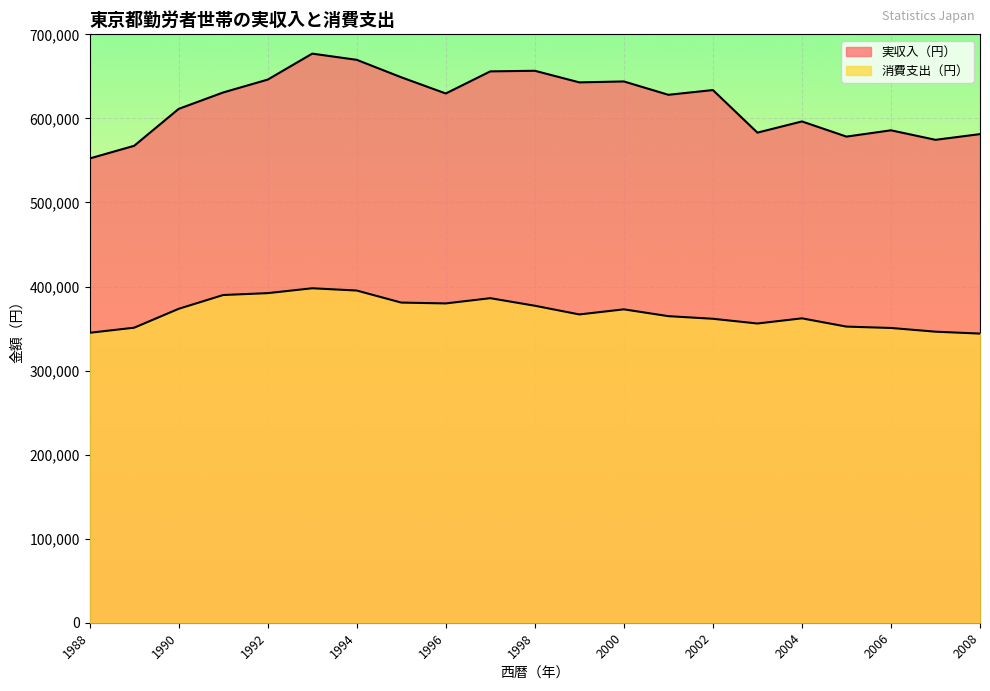

How many data points in 実収入（円） are above 629627?

10